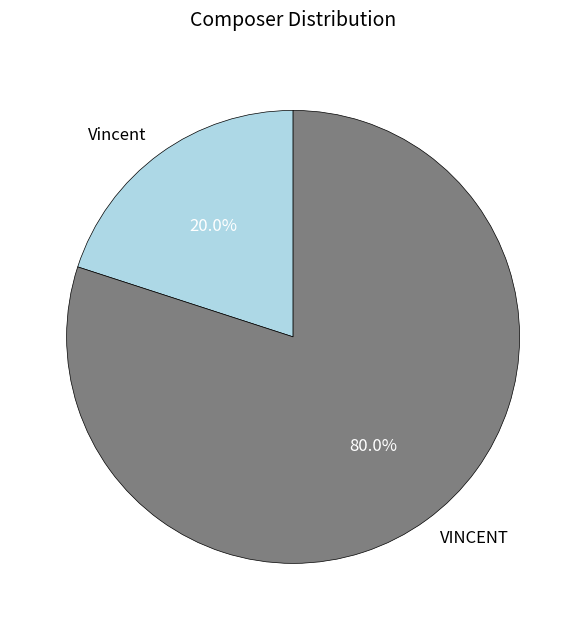

How many segments does this pie chart have?

2